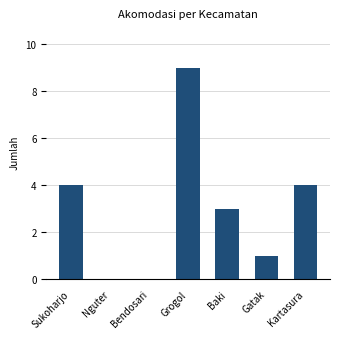

What is the maximum value shown in the chart?

9